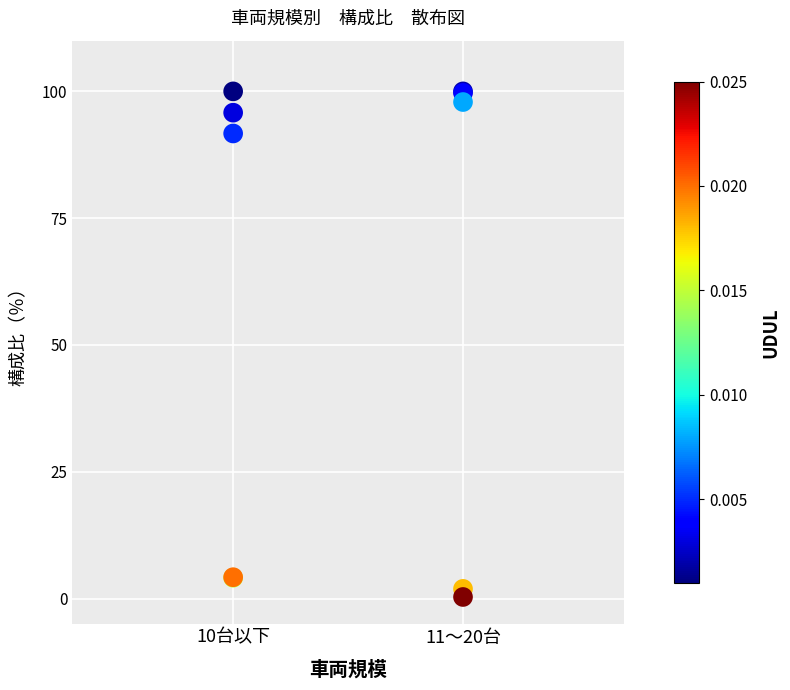

What Y value in the scatter plot is closest to 50?

91.7